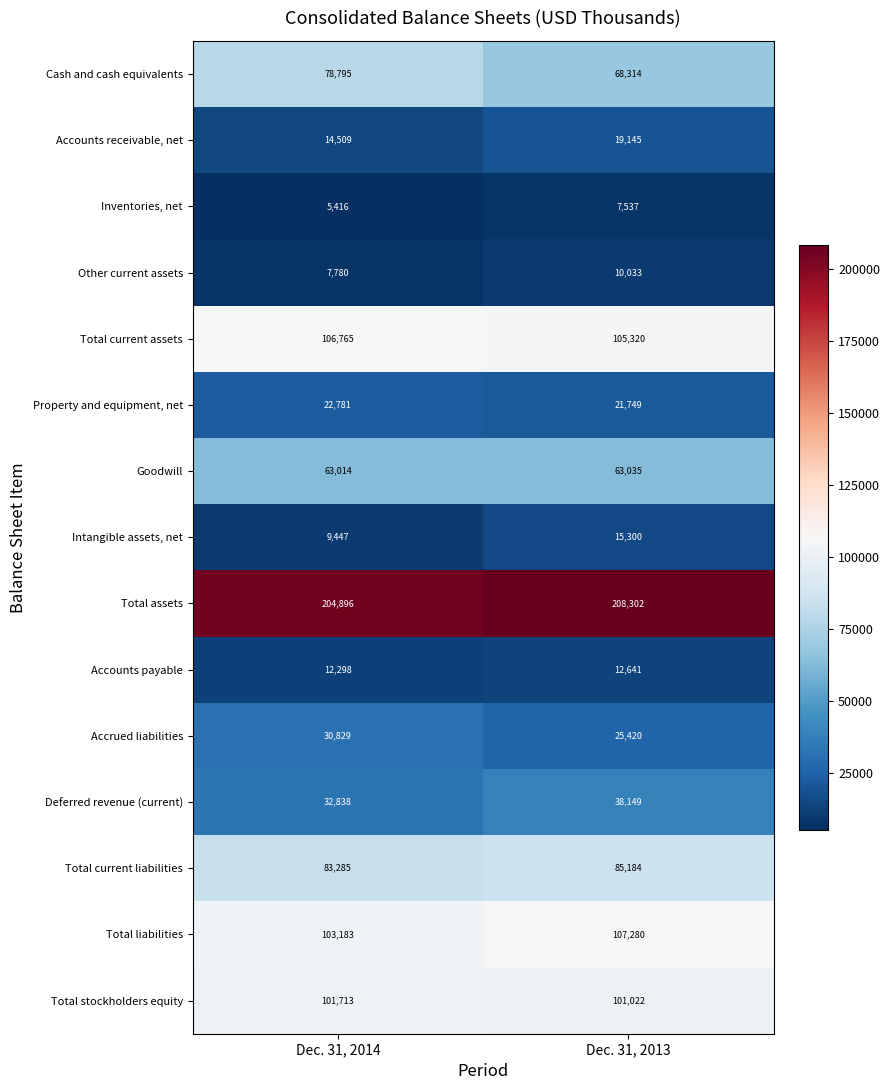

Which category has the highest value across all series?

Dec. 31, 2013